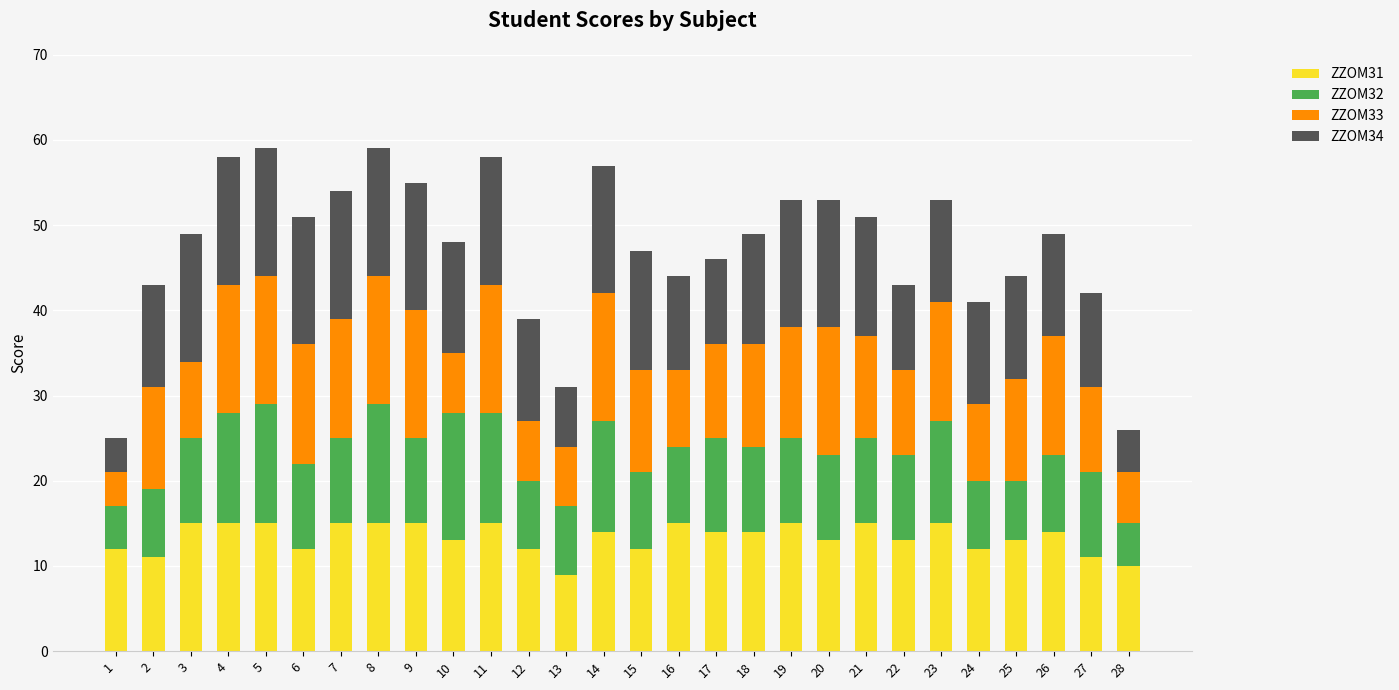

The value of ZZOM31 at 9 is 5. True or false?

False